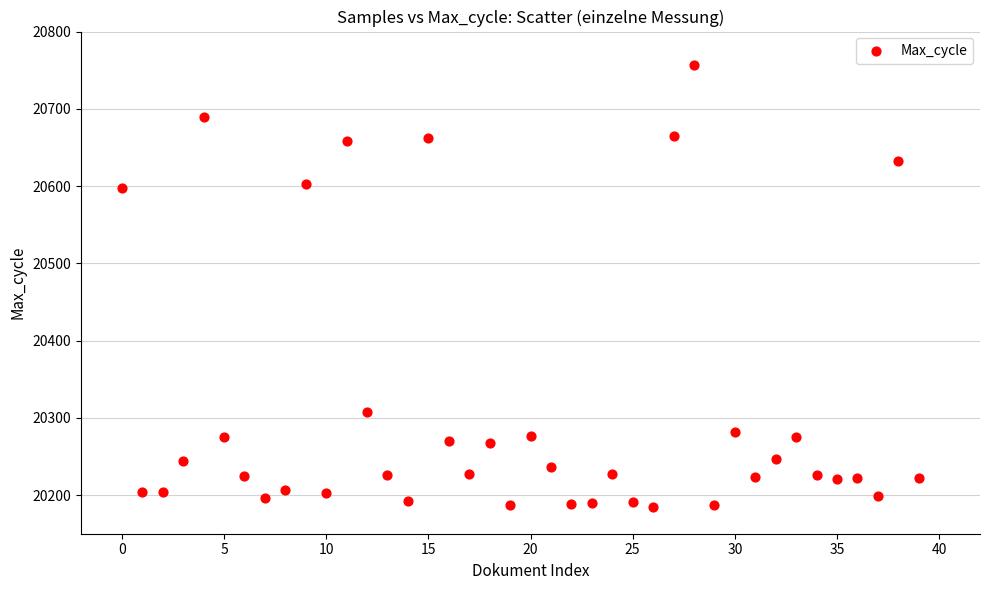

What is the range of Y values (max minus min)?

573